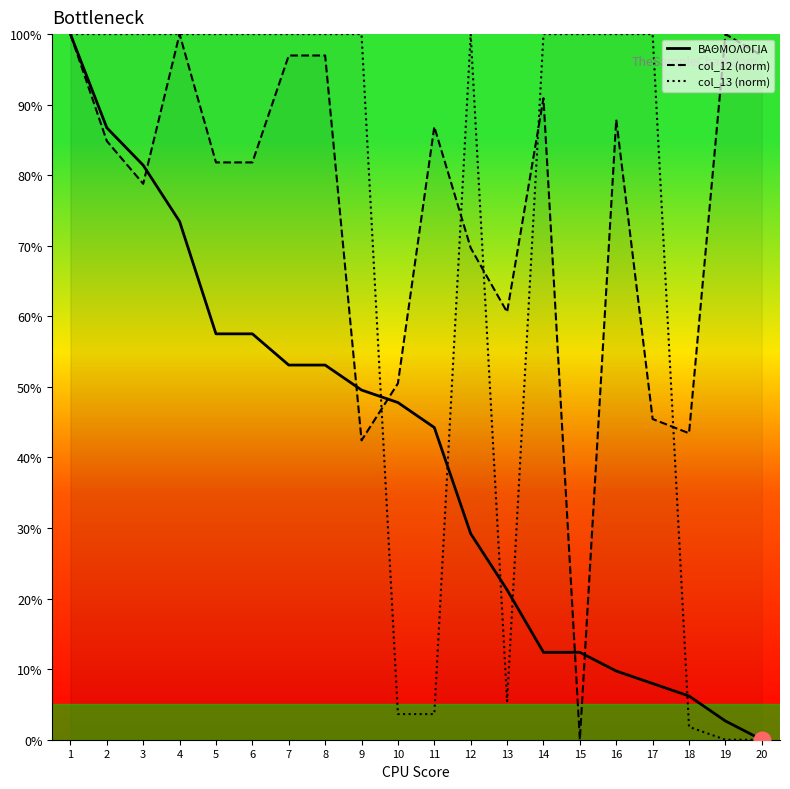

Reading left to right, what are all the values shown in this chart?

ΒΑΘΜΟΛΟΓΙΑ: 100.0	86.7	81.4	73.5	57.5	57.5	53.1	53.1	49.6	47.8	44.2	29.2	21.2	12.4	12.4	9.7	8.0	6.2	2.7	0.0
col_12 (norm): 100.0	84.8	78.8	100.0	81.8	81.8	97.0	97.0	42.4	50.5	86.9	69.7	60.6	90.9	0.0	87.9	45.5	43.4	100.0	97.0
col_13 (norm): 100.0	100.0	100.0	100.0	100.0	100.0	100.0	100.0	100.0	3.6	3.6	100.0	5.5	100.0	100.0	100.0	100.0	1.8	0.0	0.0